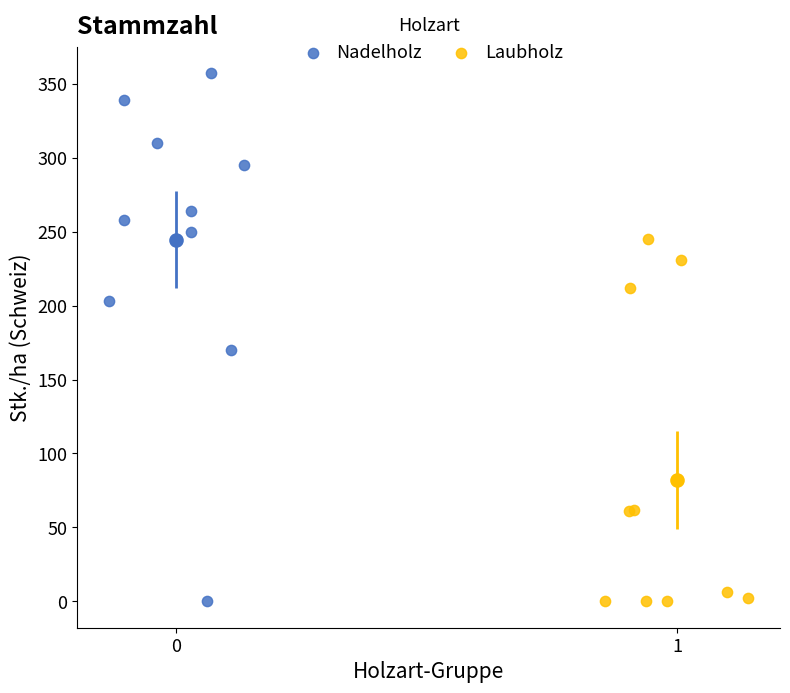

Which series has the largest Y range (max minus min)?

Nadelholz